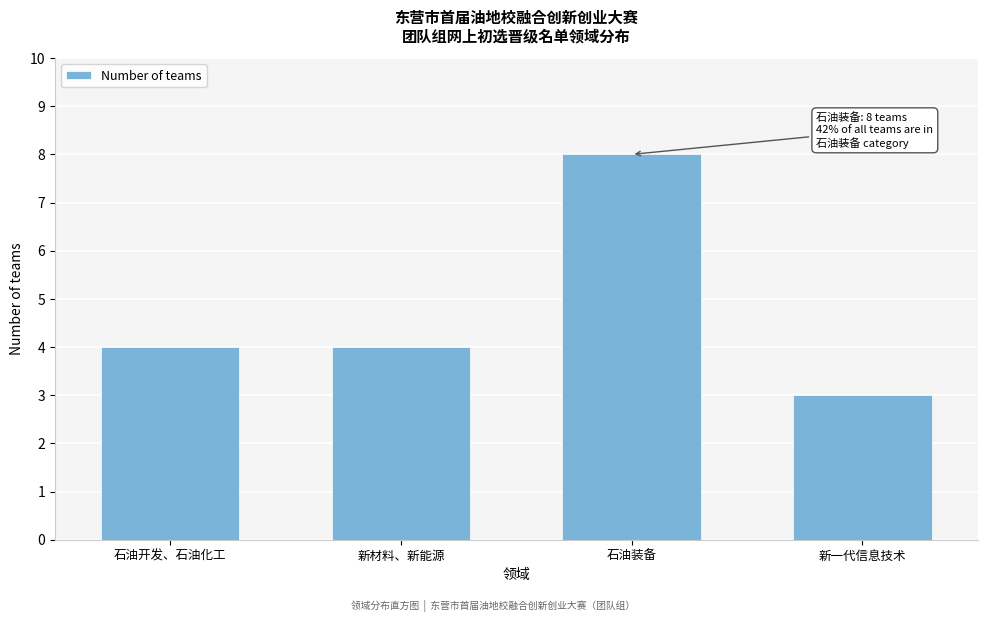

Reading left to right, list all the values displayed in this chart.

4	4	8	3